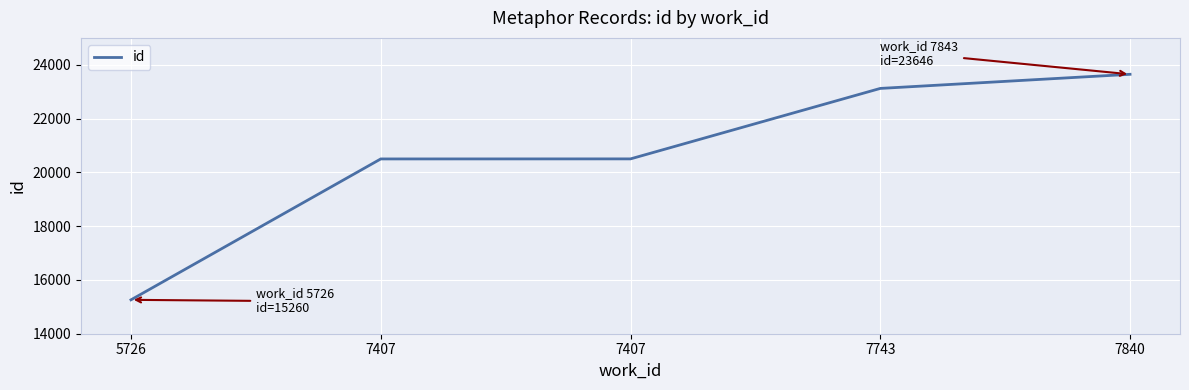

What is the sum of all values?

103027